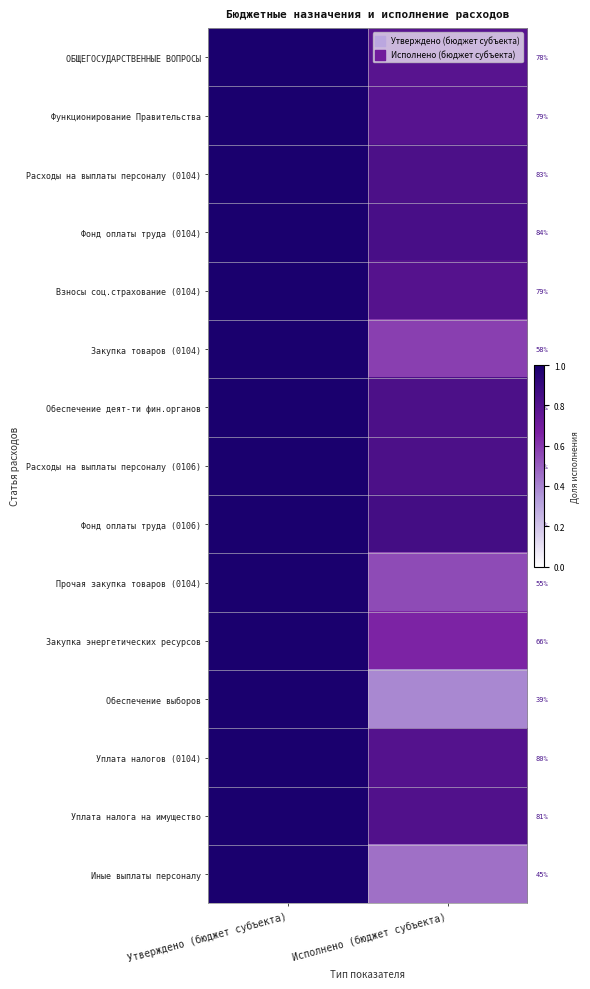

At which label does Прочая закупка товаров (0104) reach its minimum?

Исполнено (бюджет субъекта)